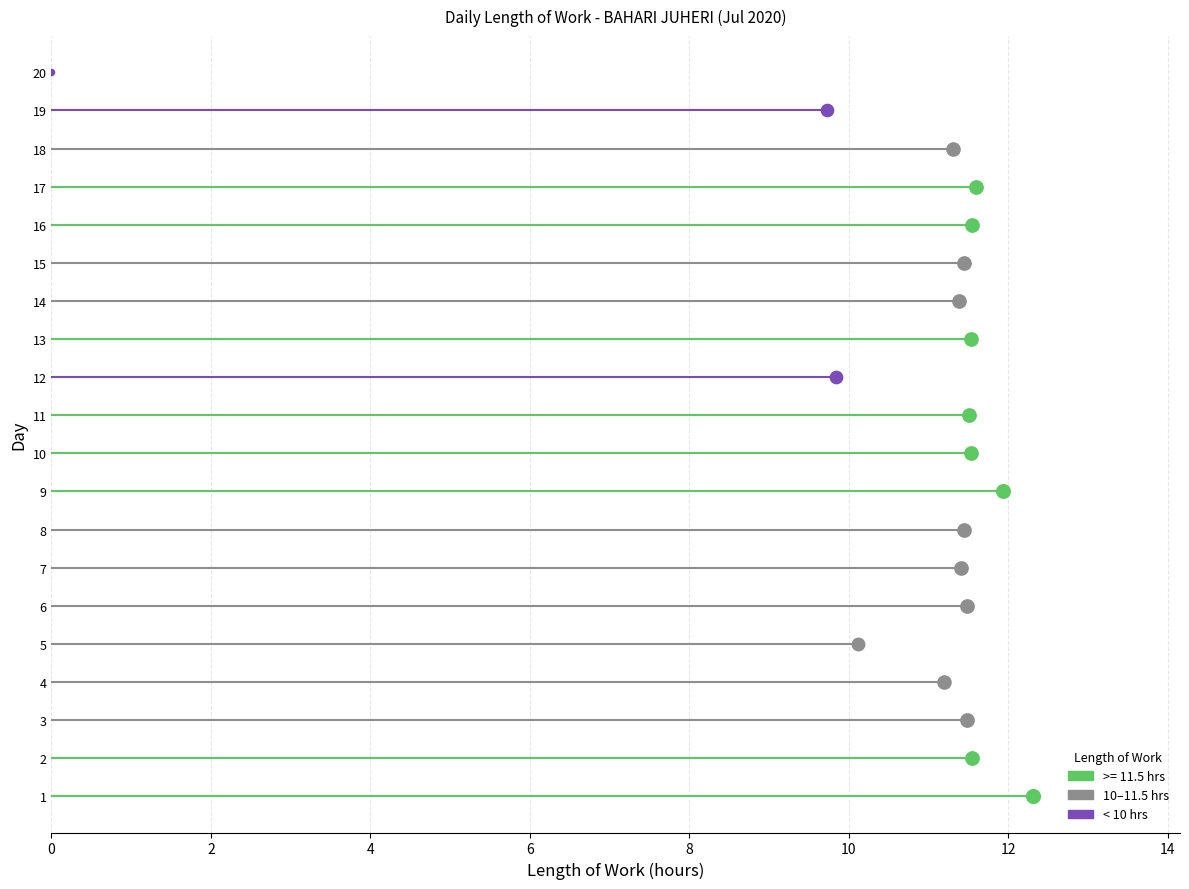

What is the ratio of the value at 9 to the value at 7?

1.0